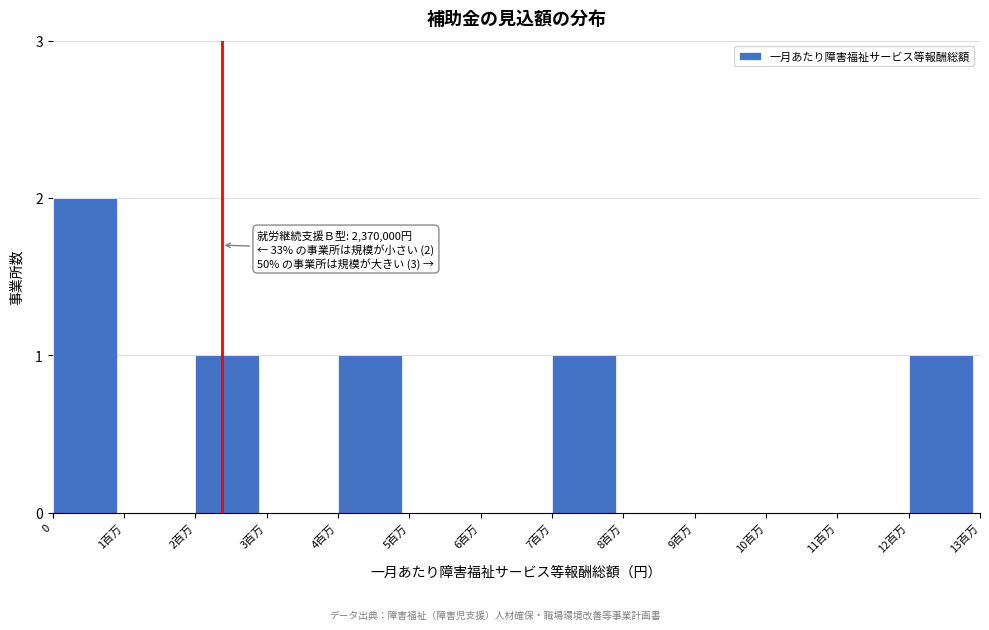

Reading right to left, list all the values displayed in this chart.

12百万=1	11百万=0	10百万=0	9百万=0	8百万=0	7百万=1	6百万=0	5百万=0	4百万=1	3百万=0	2百万=1	1百万=0	0=2